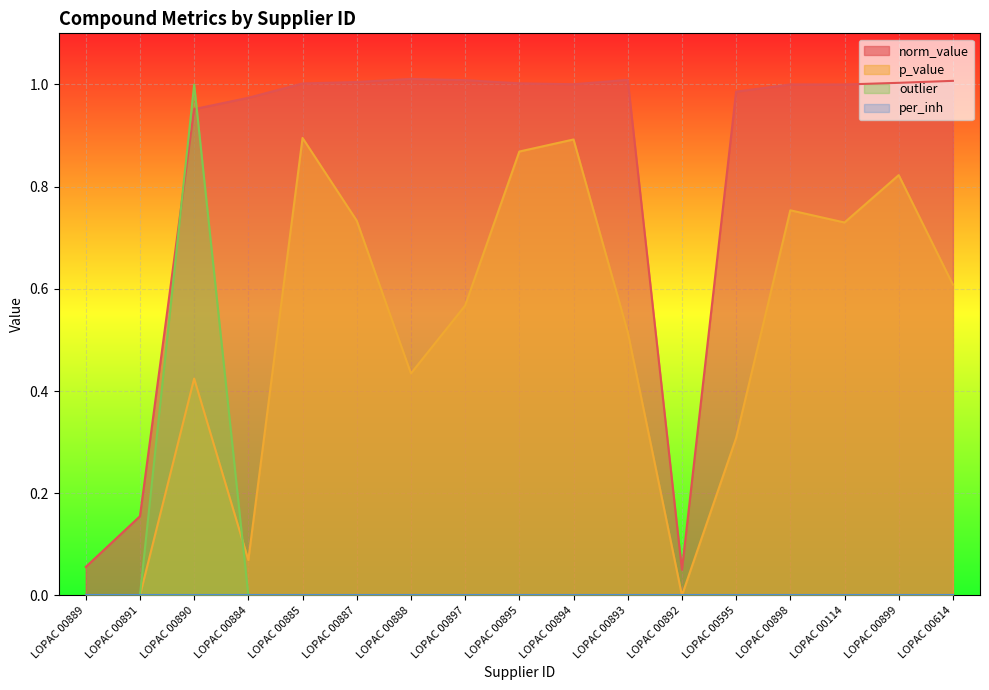

Is it true that norm_value equals 1.0 at LOPAC 00888?

True